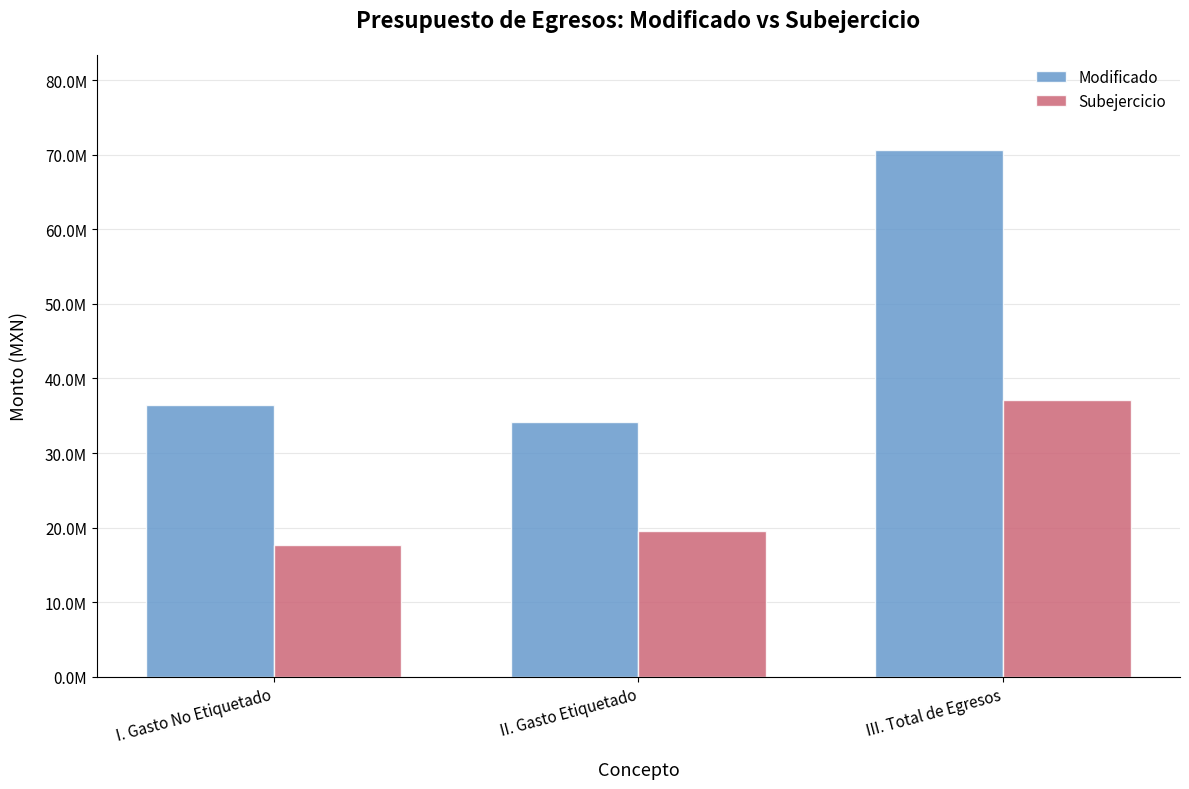

What is the label of the 1st bar from the left?

I. Gasto No Etiquetado